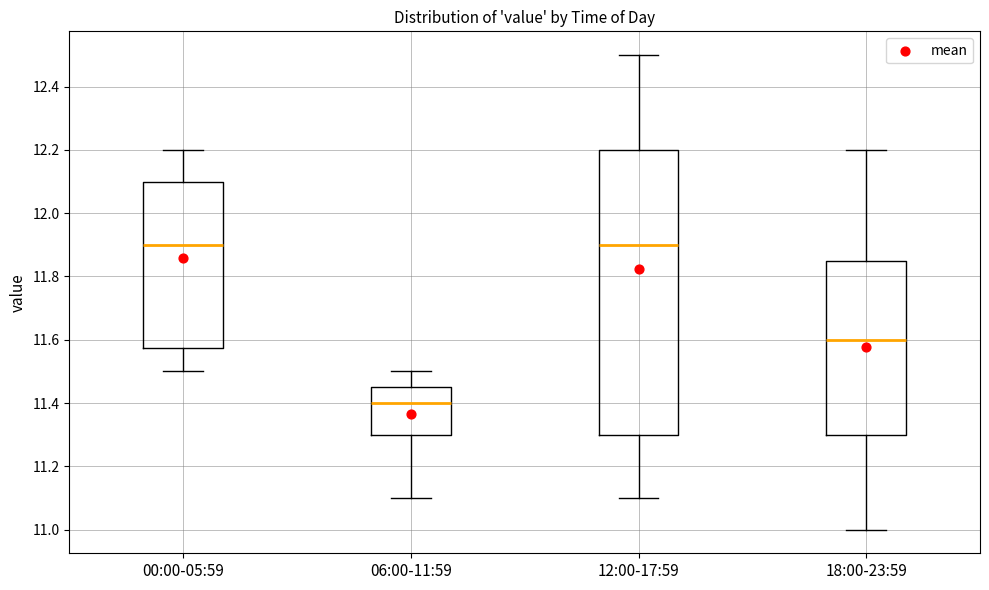

Reading left to right, transcribe this box plot: for each box, give where its median line is, the range the box spans, and where its two whiskers end, as read against the y-axis. The values are not printed on the chart, so give them approximately, as read against the axis.

00:00-05:59: median 11.90, box 11.58 to 12.10, whiskers 11.50 to 12.20
06:00-11:59: median 11.40, box 11.30 to 11.46, whiskers 11.10 to 11.50
12:00-17:59: median 11.90, box 11.30 to 12.20, whiskers 11.10 to 12.50
18:00-23:59: median 11.60, box 11.30 to 11.86, whiskers 11.00 to 12.20